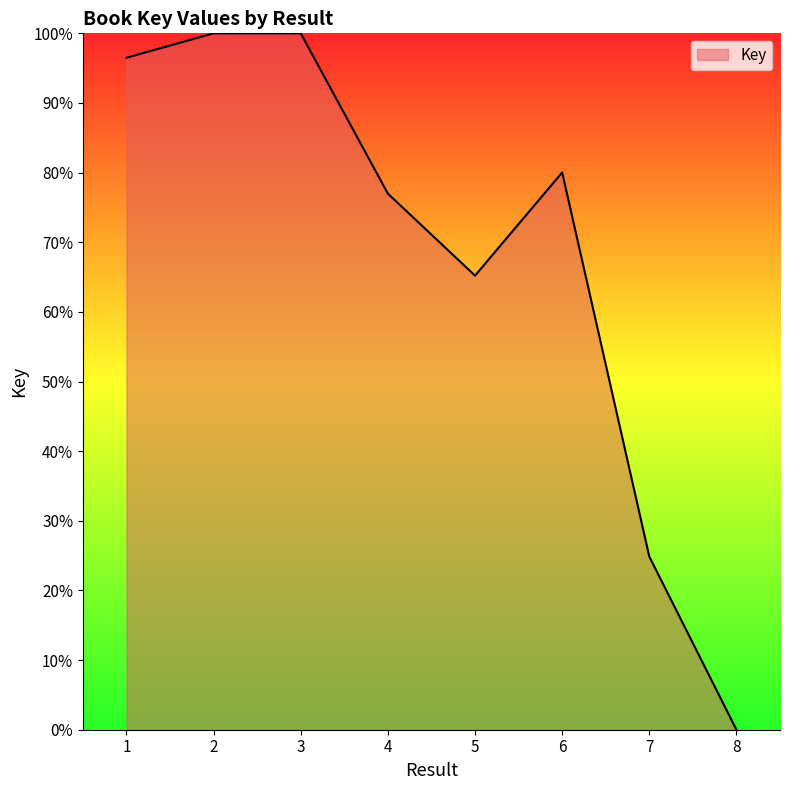

What is the change in value from 5 to 6?

+14.8